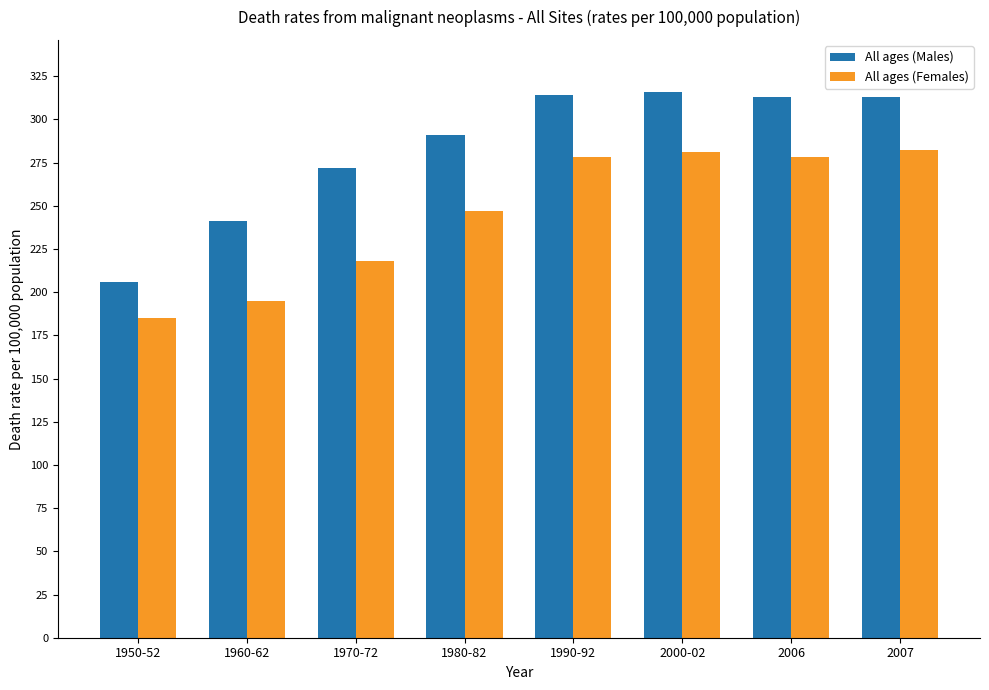

Which series changed the most between 1950-52 and 1980-82?

All ages (Males)